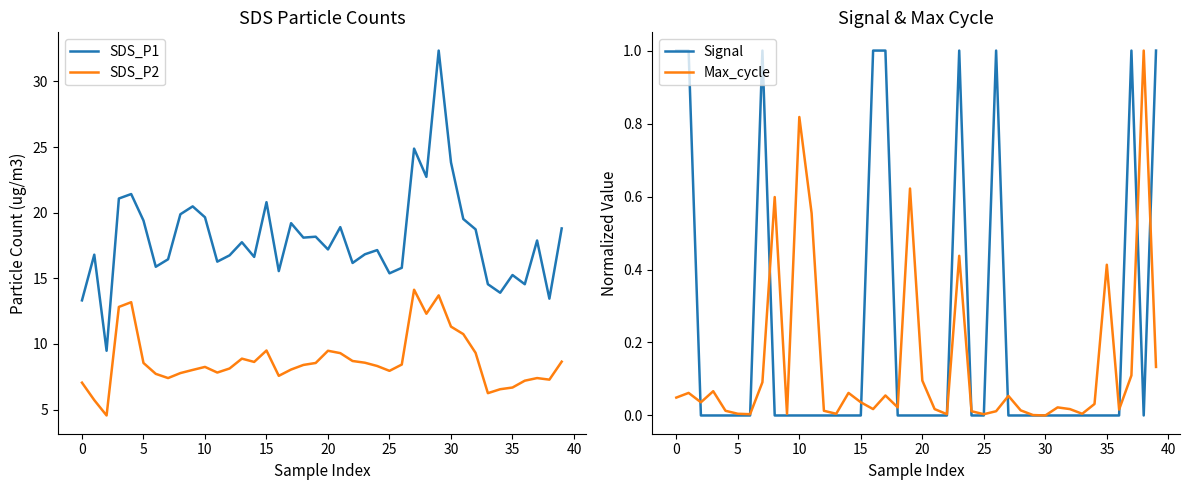

How many lines are shown in the chart?

4